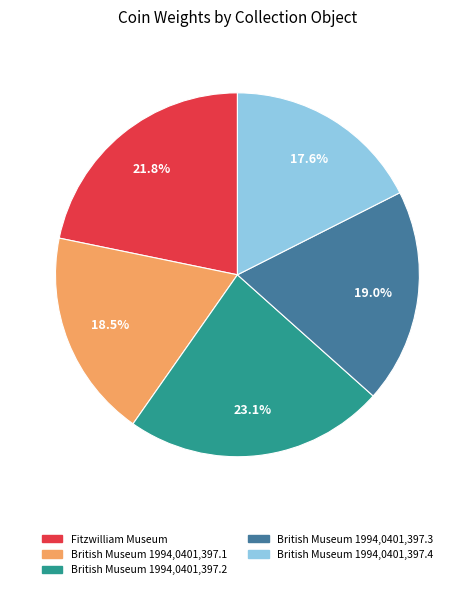

Does British Museum 1994,0401,397.3 account for over 50% of the chart?

No